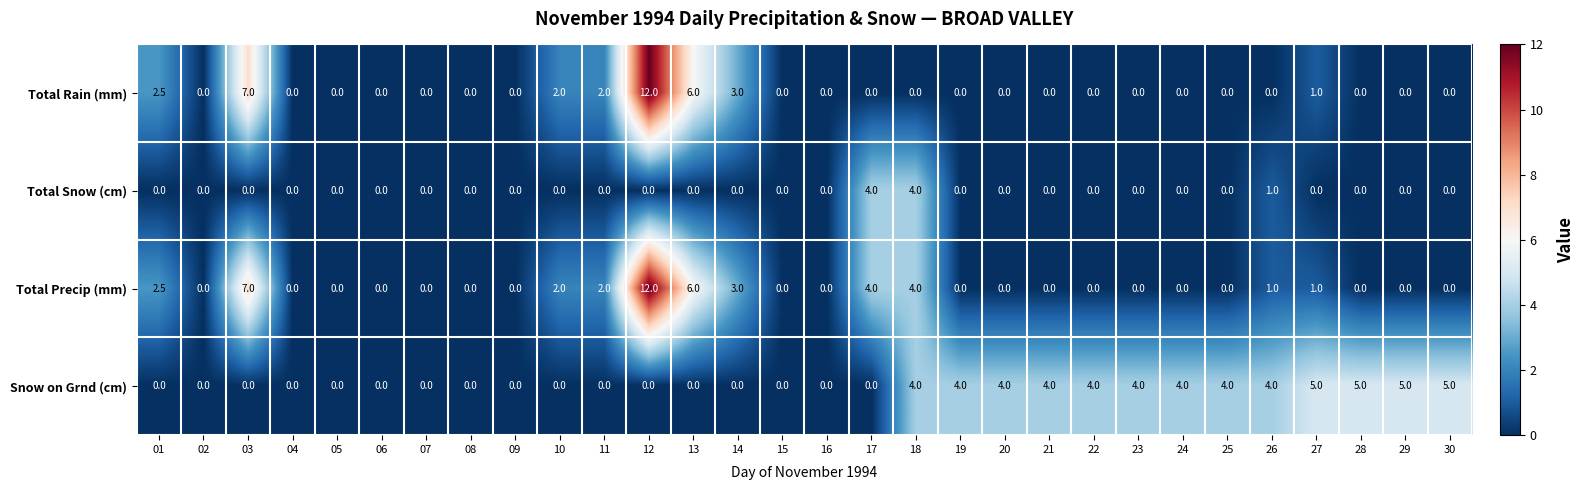

Where is Total Snow (cm) nearest to the value 2?

26